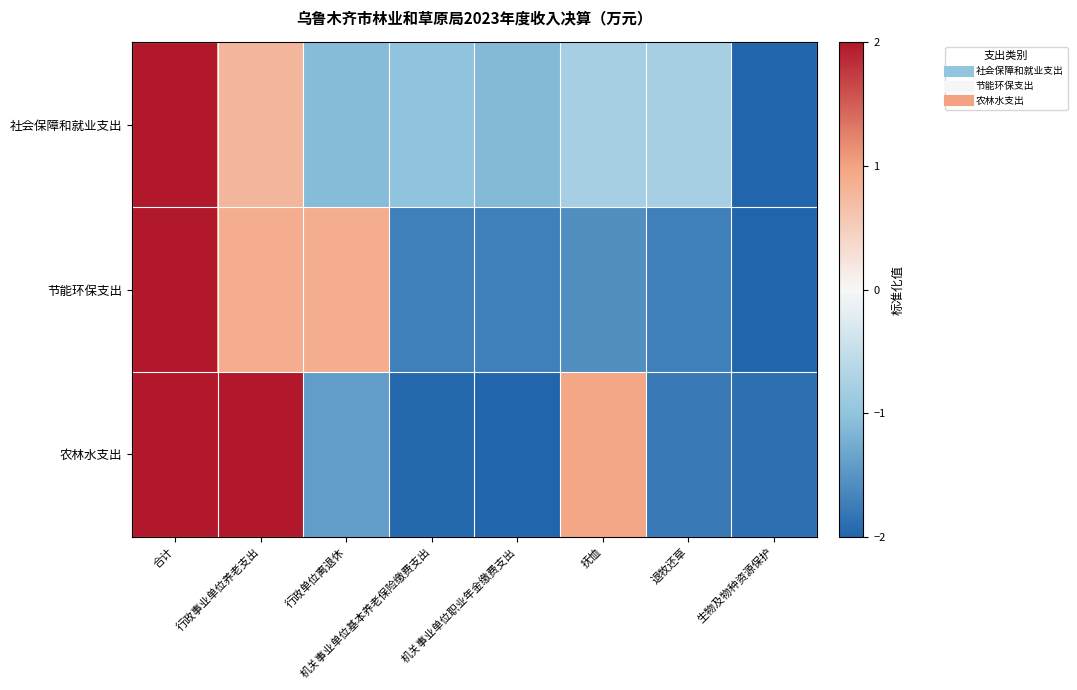

Which series changed the most between 机关事业单位基本养老保险缴费支出 and 抚恤?

农林水支出